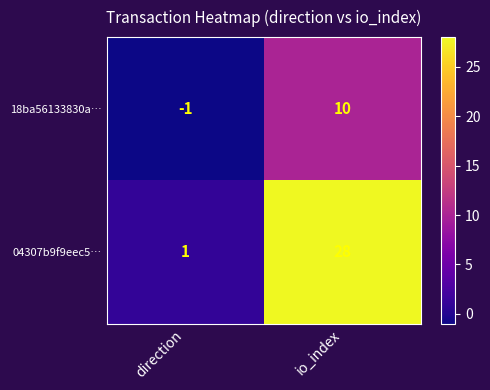

True or false: 04307b9f9eec5… has a value of 1 at direction.

True